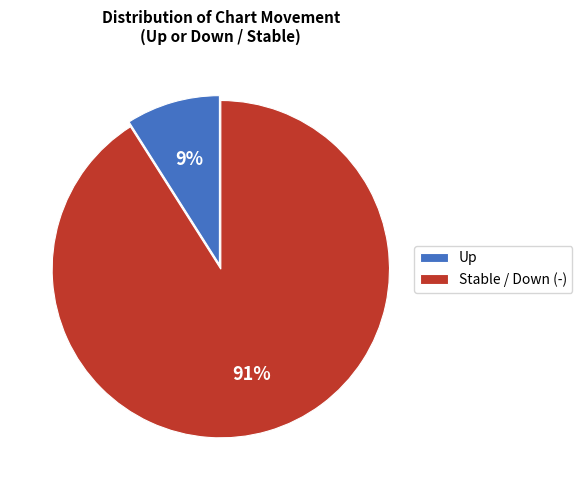

Which has a higher value, Up or Stable / Down (-)?

Stable / Down (-)